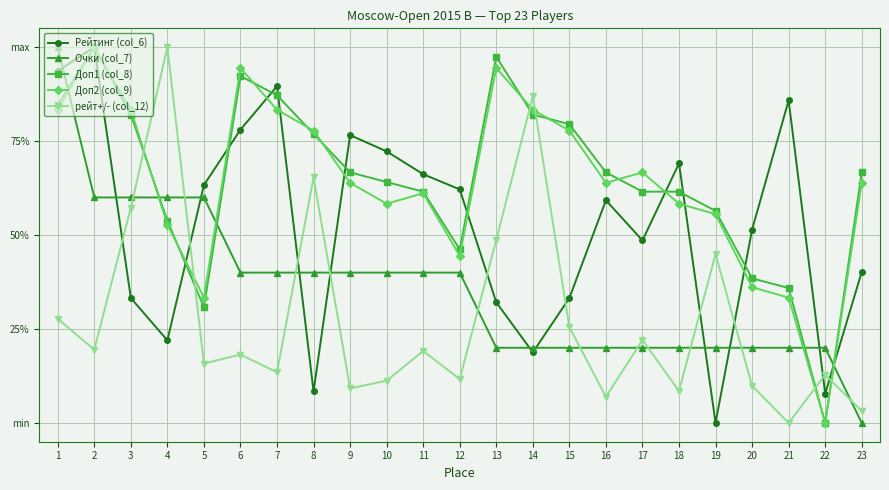

Reading right to left, extract all data points from this chart.

Рейтинг (col_6): 23=0.4	22=0.1	21=0.9	20=0.5	19=0.0	18=0.7	17=0.5	16=0.6	15=0.3	14=0.2	13=0.3	12=0.6	11=0.7	10=0.7	9=0.8	8=0.1	7=0.9	6=0.8	5=0.6	4=0.2	3=0.3	2=1.0	1=0.9
Очки (col_7): 23=0.0	22=0.2	21=0.2	20=0.2	19=0.2	18=0.2	17=0.2	16=0.2	15=0.2	14=0.2	13=0.2	12=0.4	11=0.4	10=0.4	9=0.4	8=0.4	7=0.4	6=0.4	5=0.6	4=0.6	3=0.6	2=0.6	1=1.0
Доп1 (col_8): 23=0.7	22=0.0	21=0.4	20=0.4	19=0.6	18=0.6	17=0.6	16=0.7	15=0.8	14=0.8	13=1.0	12=0.5	11=0.6	10=0.6	9=0.7	8=0.8	7=0.9	6=0.9	5=0.3	4=0.5	3=0.8	2=1.0	1=0.8
Доп2 (col_9): 23=0.6	22=0.0	21=0.3	20=0.4	19=0.6	18=0.6	17=0.7	16=0.6	15=0.8	14=0.8	13=0.9	12=0.4	11=0.6	10=0.6	9=0.6	8=0.8	7=0.8	6=0.9	5=0.3	4=0.5	3=0.8	2=1.0	1=0.8
рейт+/- (col_12): 23=0.0	22=0.1	21=0.0	20=0.1	19=0.4	18=0.1	17=0.2	16=0.1	15=0.3	14=0.9	13=0.5	12=0.1	11=0.2	10=0.1	9=0.1	8=0.7	7=0.1	6=0.2	5=0.2	4=1.0	3=0.6	2=0.2	1=0.3